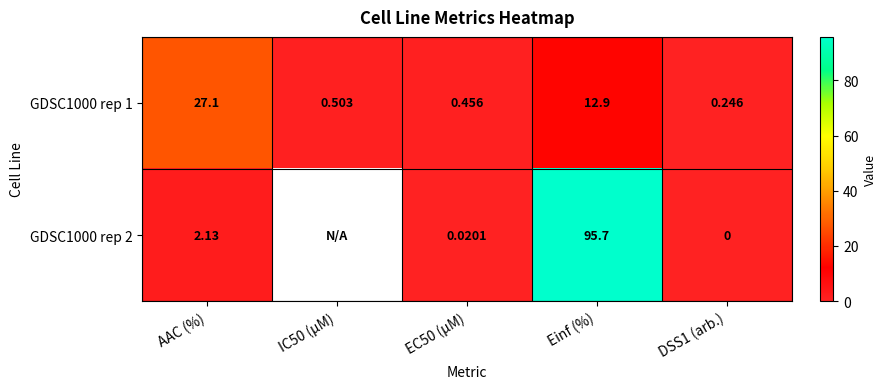

True or false: GDSC1000 rep 1 has a value of 6.7 at Einf (%).

False